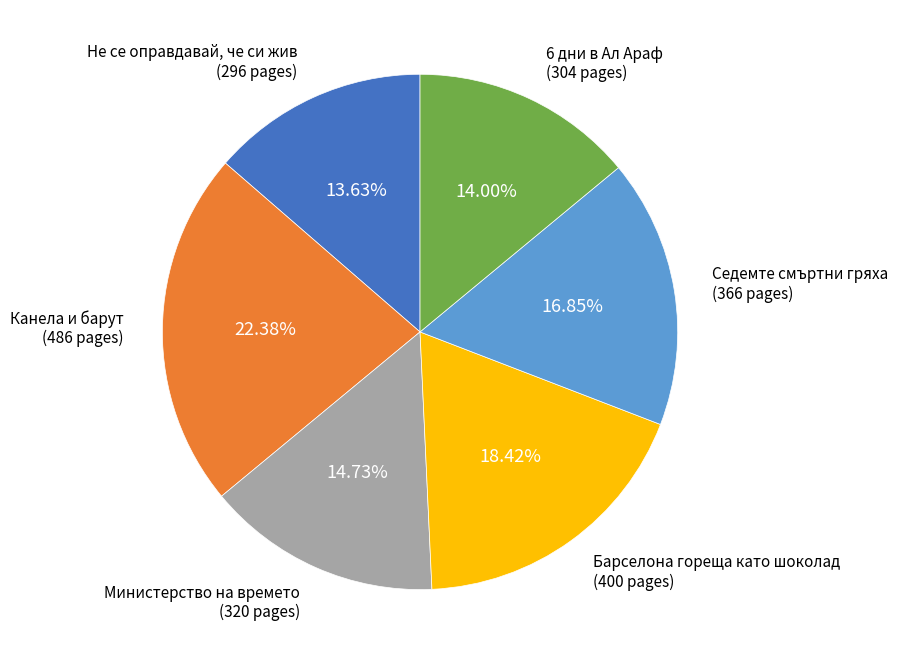

How many slices are in this pie chart?

6